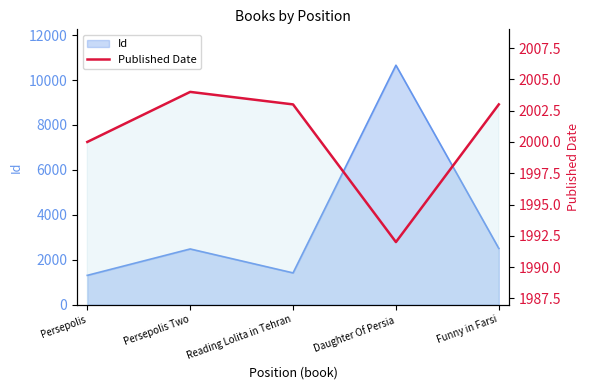

What is the label of the 3rd point from the right?

Reading Lolita in Tehran